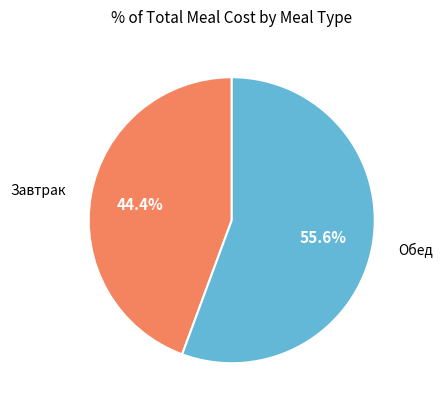

Which has a higher value, Обед or Завтрак?

Обед